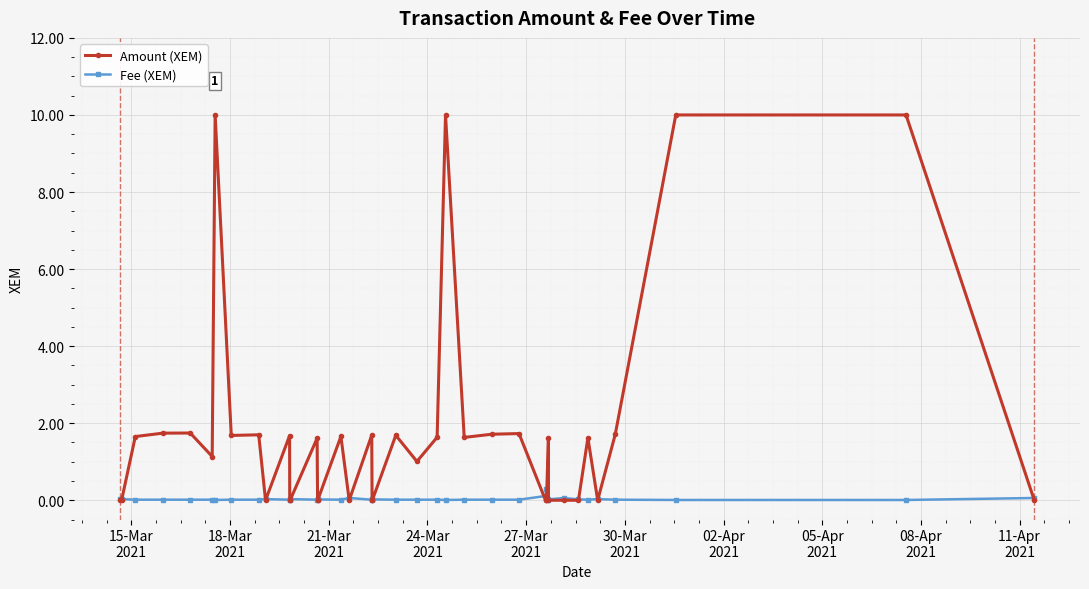

What is the maximum value shown in the chart?

10.0